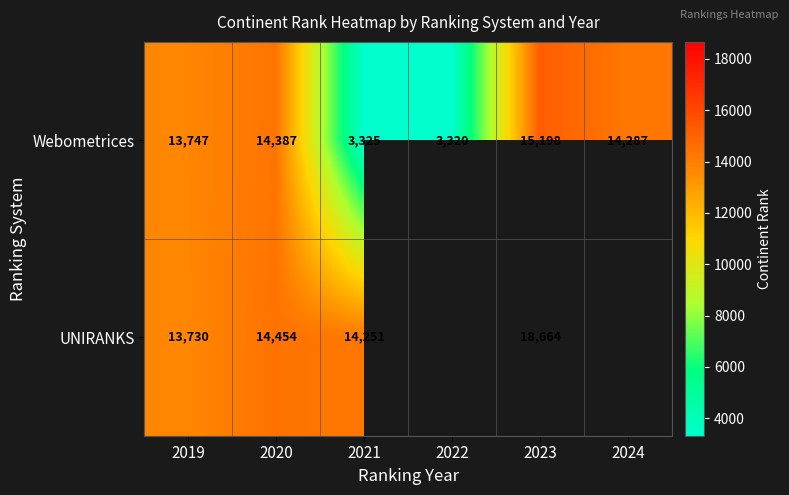

Between 2019 and 2021, which series saw the biggest shift?

Webometrices